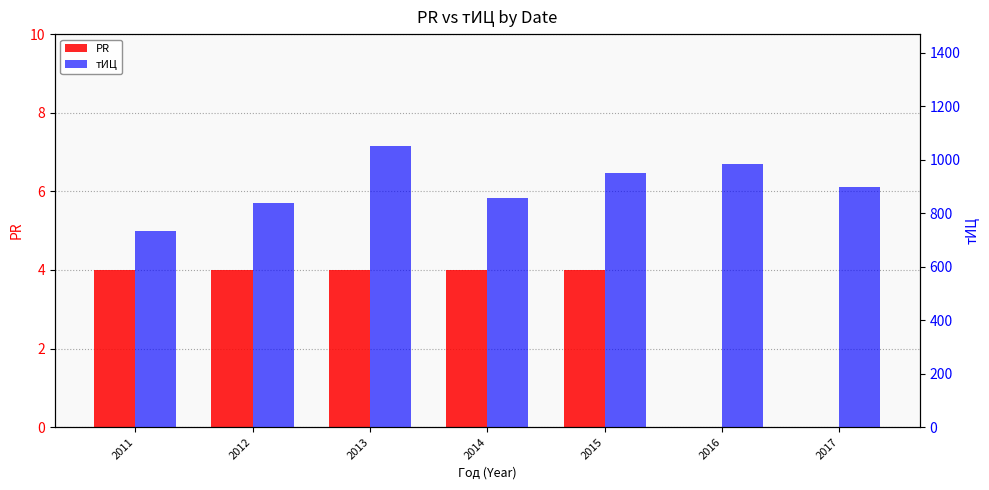

The PR series shows 1.3 at 2012. True or false?

False